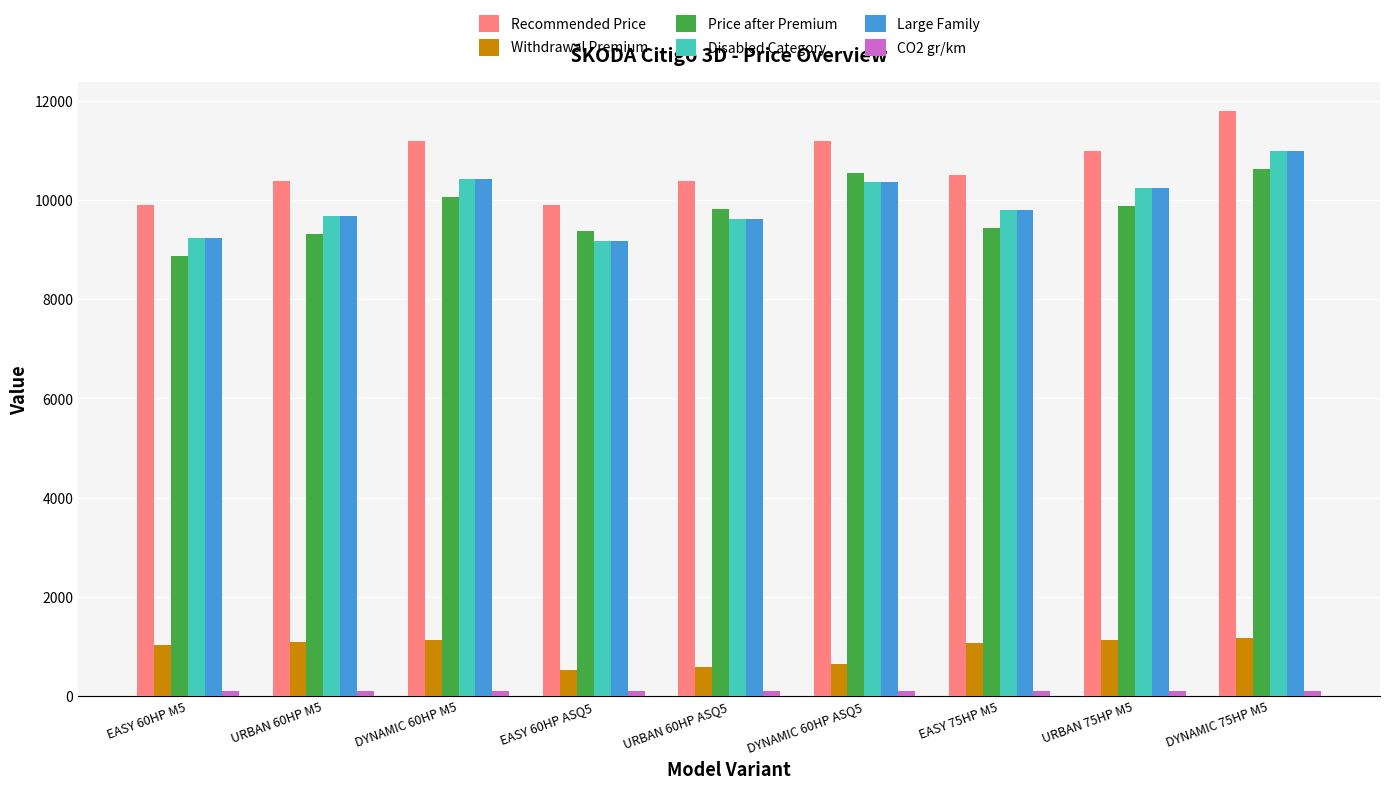

What is the difference between the Large Family values at URBAN 60HP ASQ5 and EASY 75HP M5?

168.7